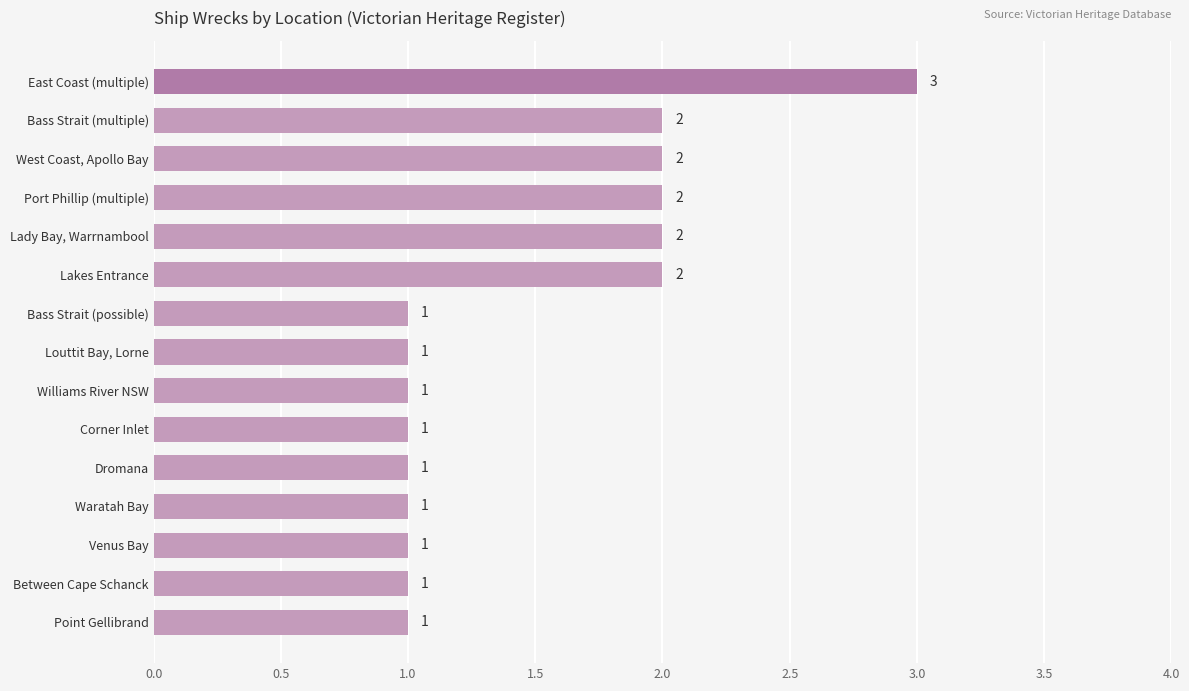

What is the label of the 15th bar from the bottom?

East Coast (multiple)